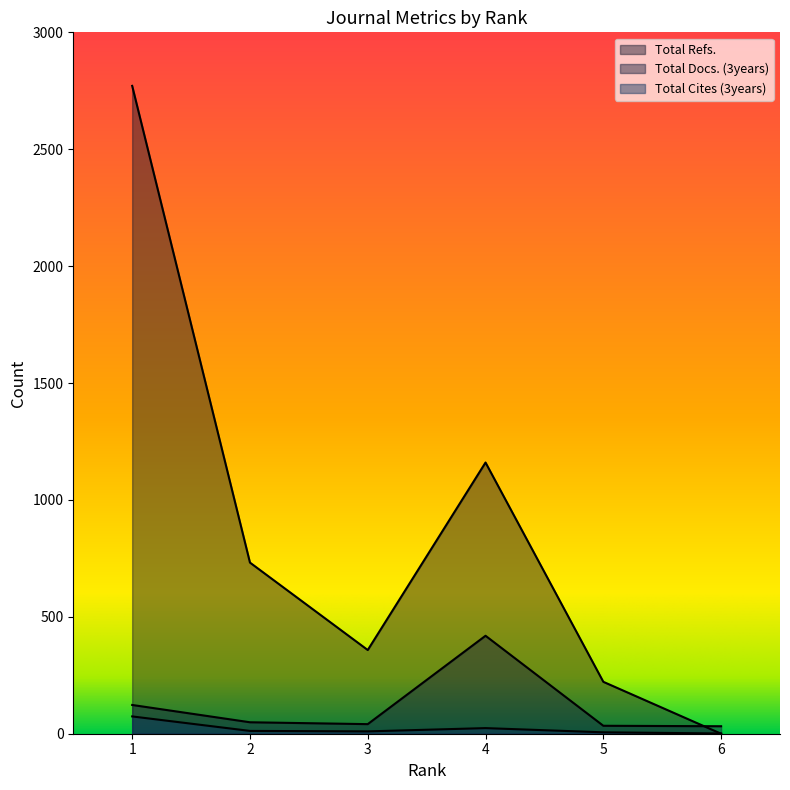

Reading left to right, extract all data points from this chart.

Total Docs. (3years): 1=123	2=49	3=41	4=419	5=34	6=32
Total Refs.: 1=2771	2=732	3=358	4=1160	5=222	6=0
Total Cites (3years): 1=74	2=12	3=10	4=24	5=6	6=1